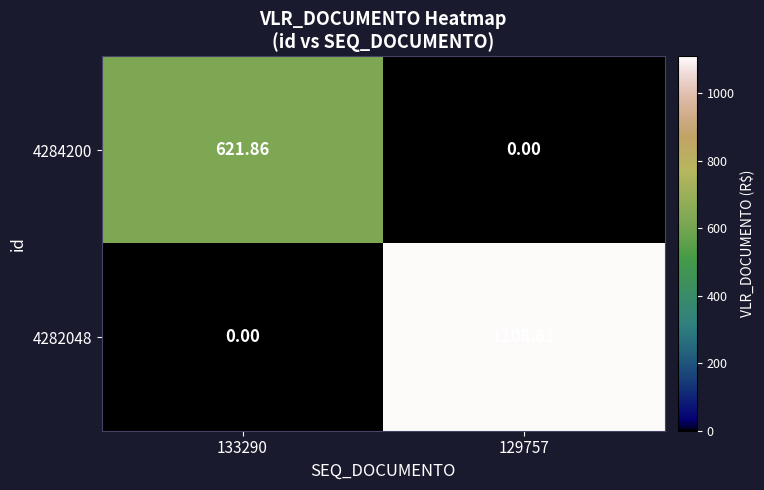

What is the difference between the highest and lowest values at 133290?

621.9